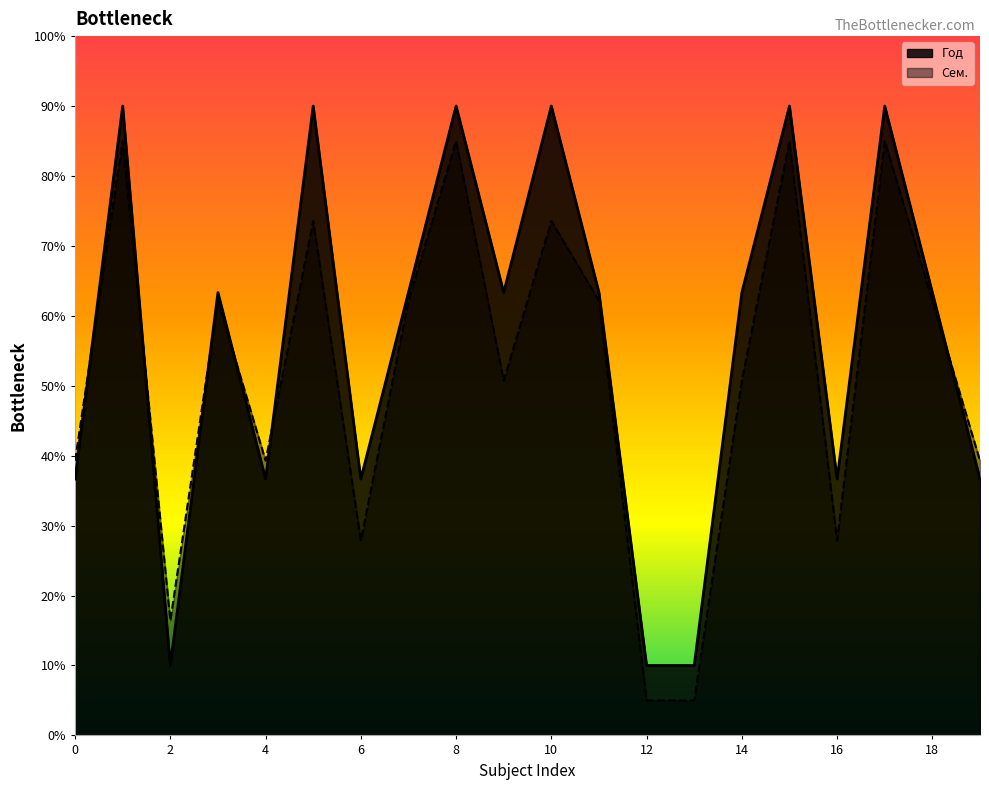

After their last crossing, which series has the higher values: Год or Сем.?

Сем.